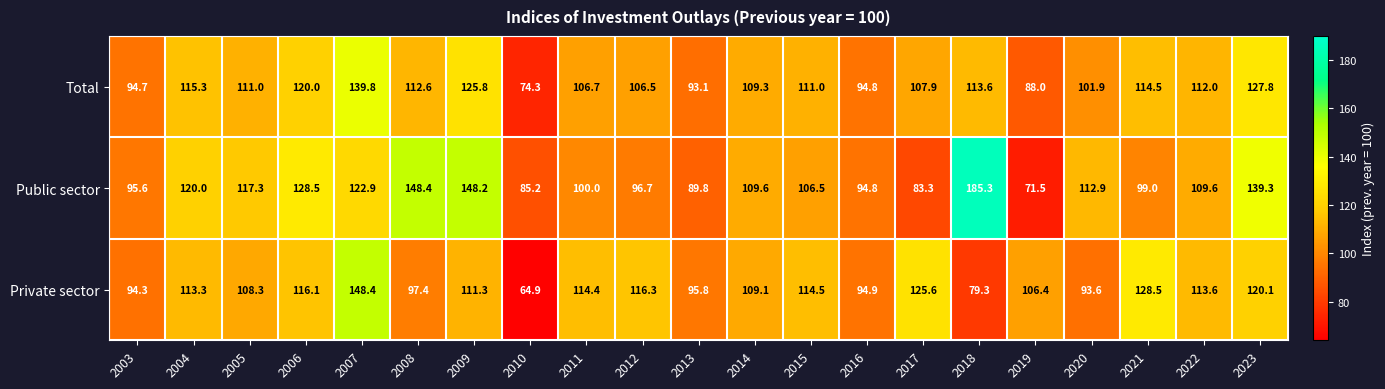

At how many categories does at least one series exceed 73?

21